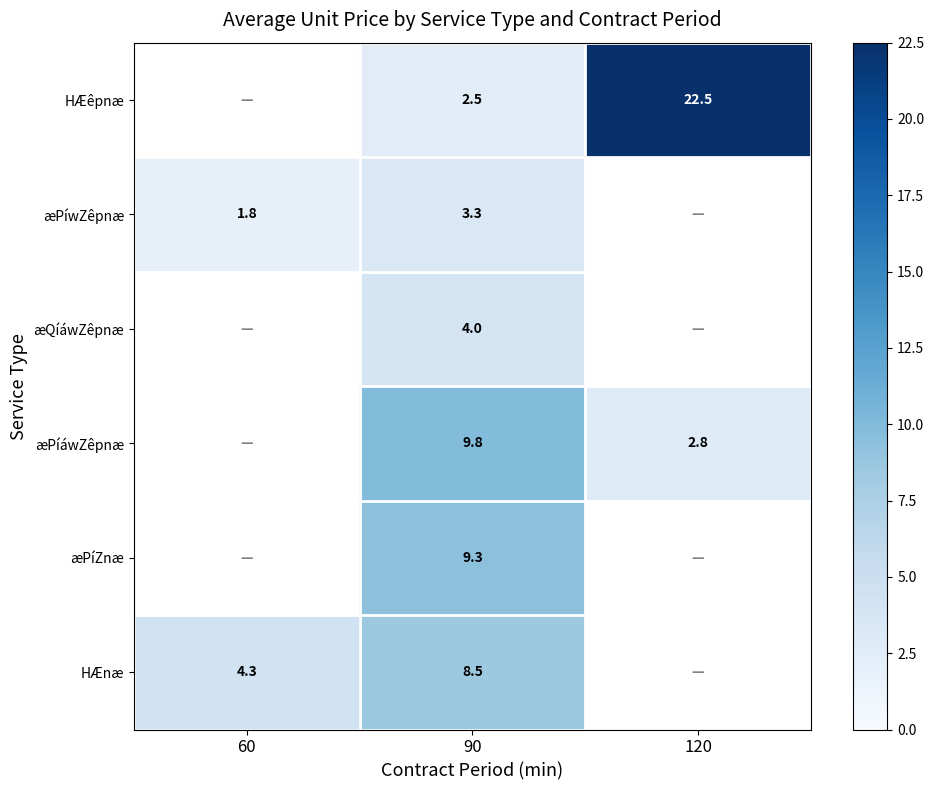

Rank the series at 90 from highest to lowest value.

æPíáwZêpnæ, æPíZnæ, HÆnæ, æQíáwZêpnæ, æPíwZêpnæ, HÆêpnæ